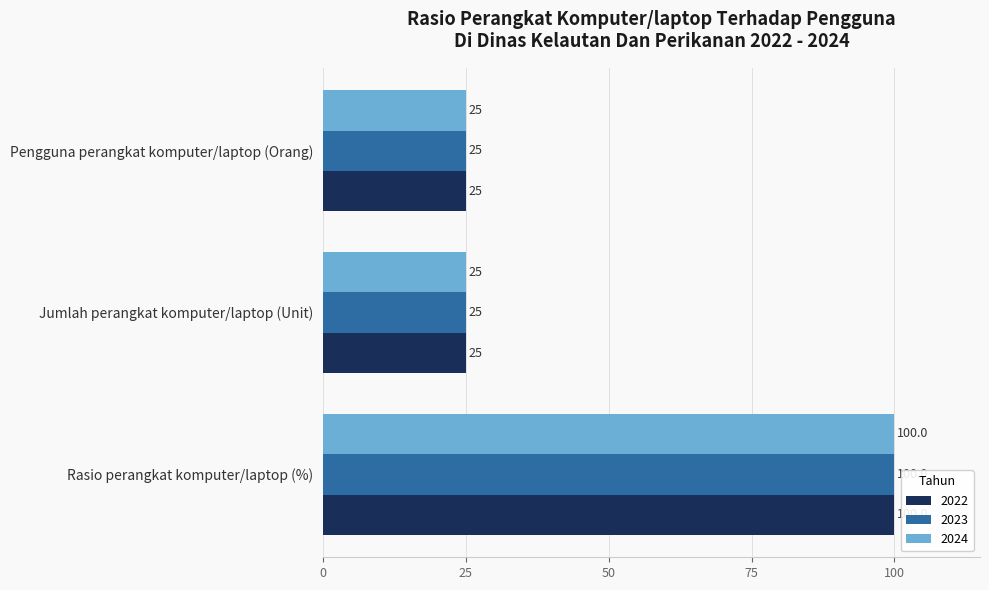

What is the sum of the 2022 values at Jumlah perangkat komputer/laptop (Unit) and Rasio perangkat komputer/laptop (%)?

125